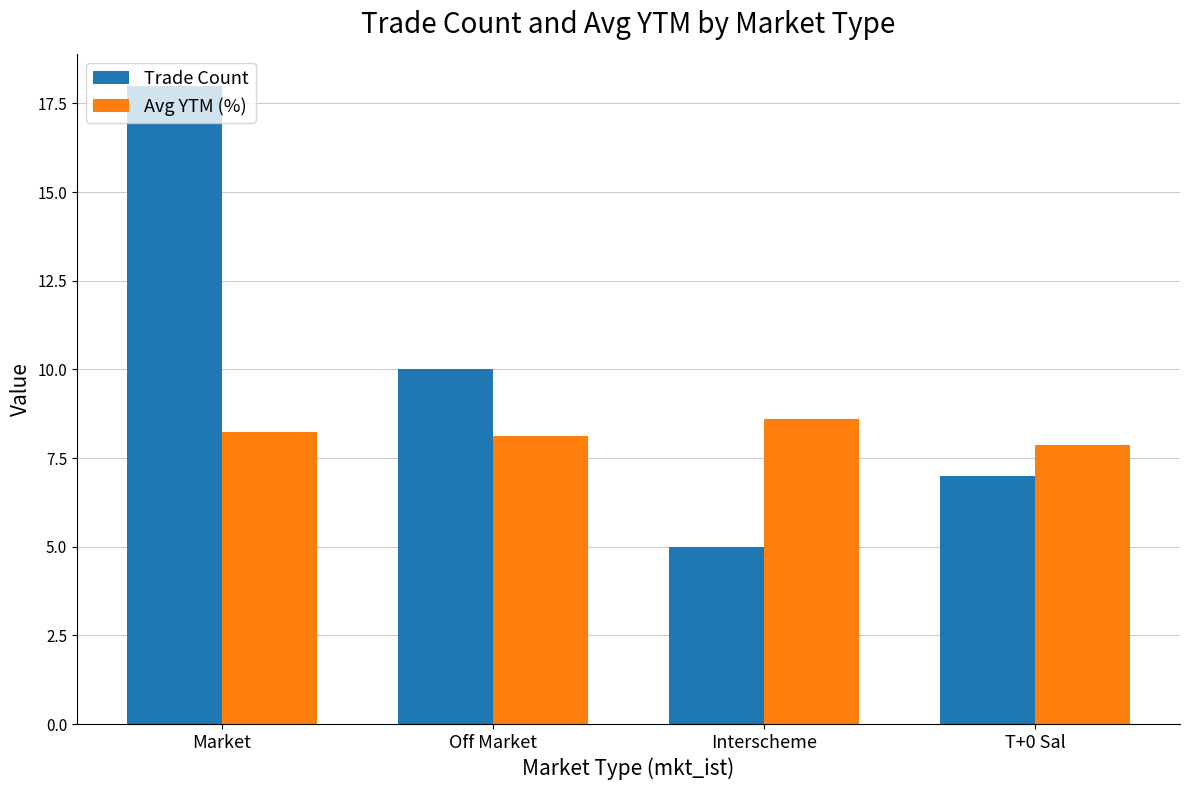

Rank the categories by Trade Count value from highest to lowest.

Market, Off Market, T+0 Sal, Interscheme